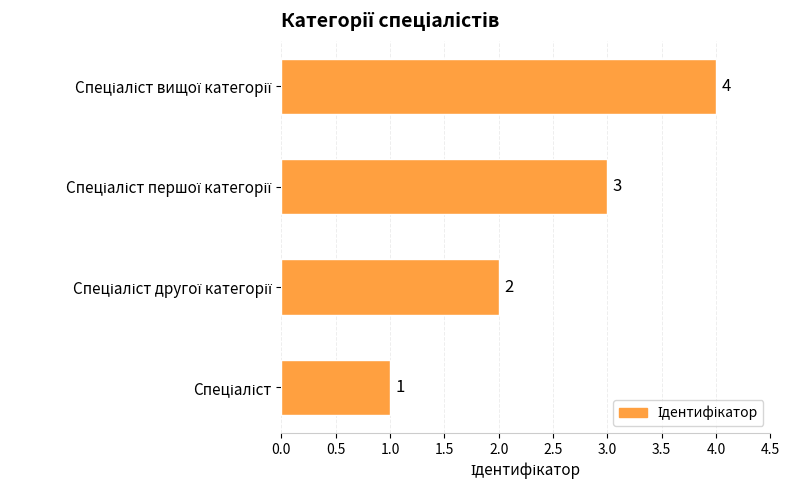

What is the sum of all values?

10